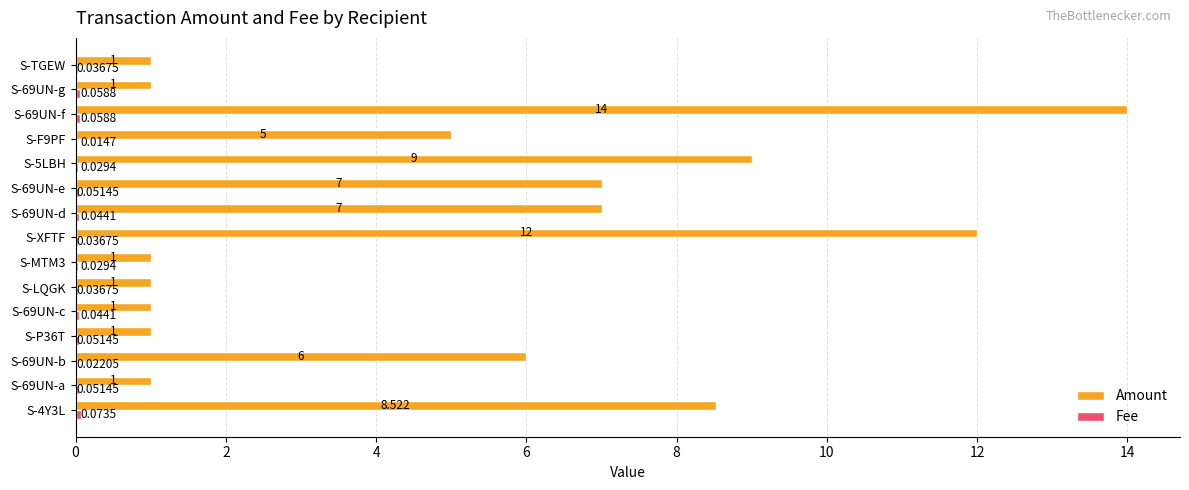

Which series has the largest total across all categories?

Amount